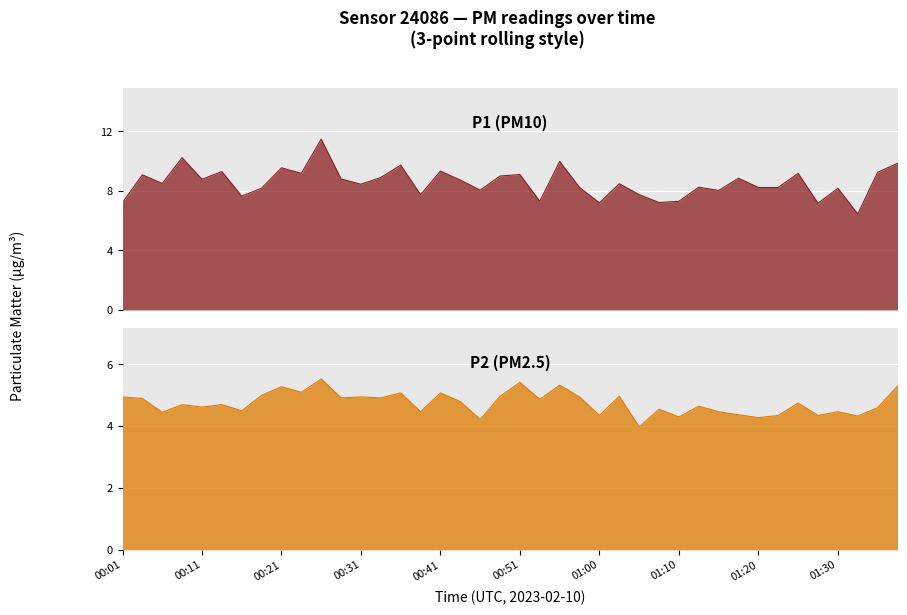

What value does the P2 series have at 00:58?

5.0